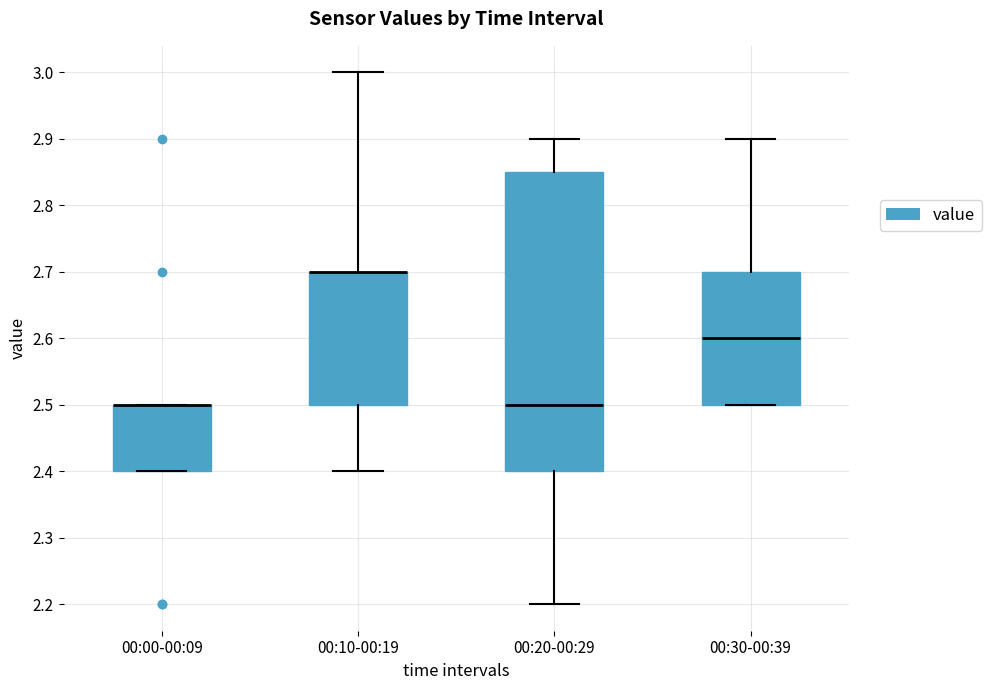

Where is the lower edge of the box for 00:00-00:09 on the y-axis? The values are not printed on the chart, so give them approximately, as read against the axis.

2.40